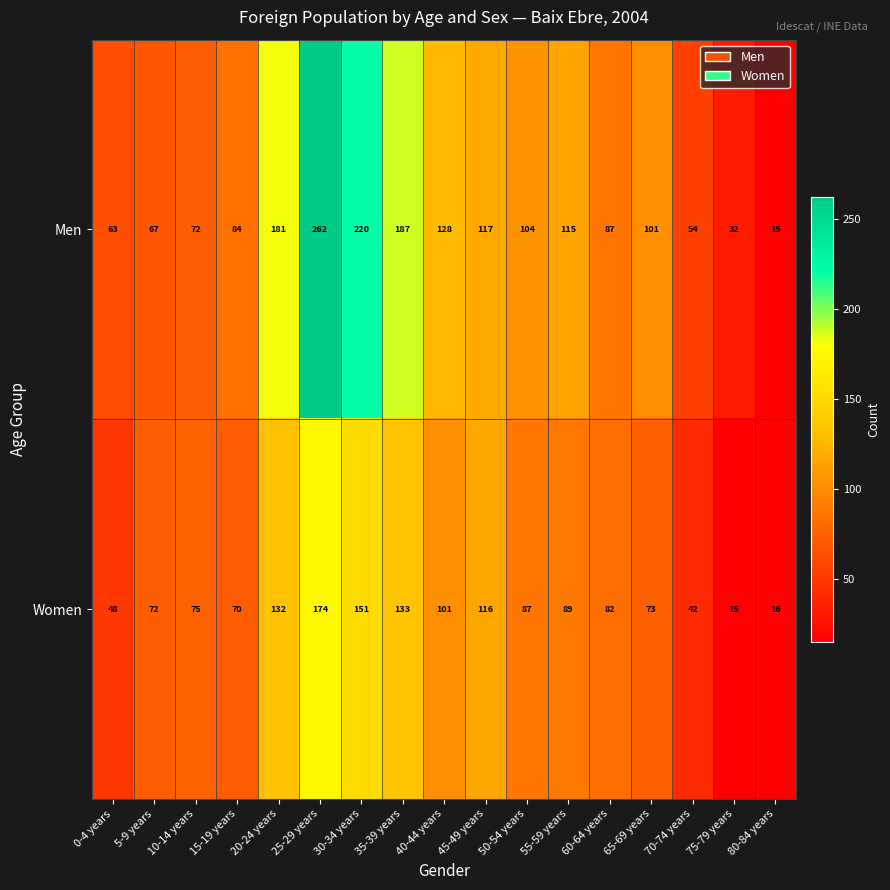

True or false: Women has a value of 87 at 50-54 years.

True